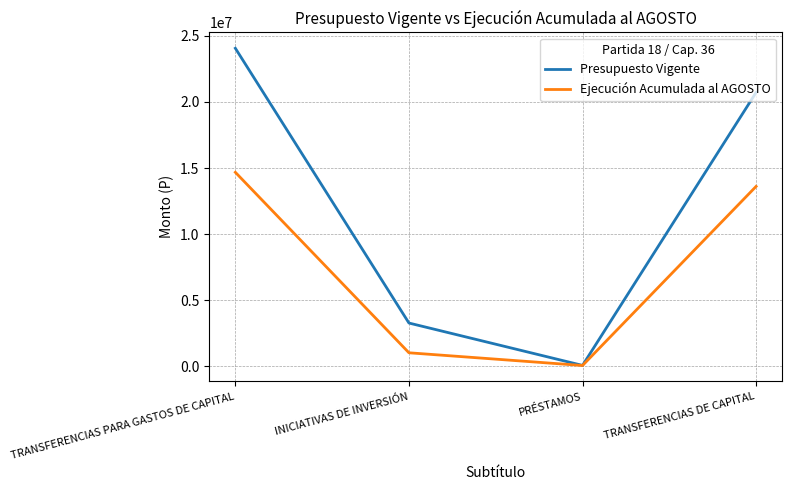

Where does the Ejecución Acumulada al AGOSTO series first go above 13610948?

TRANSFERENCIAS PARA GASTOS DE CAPITAL